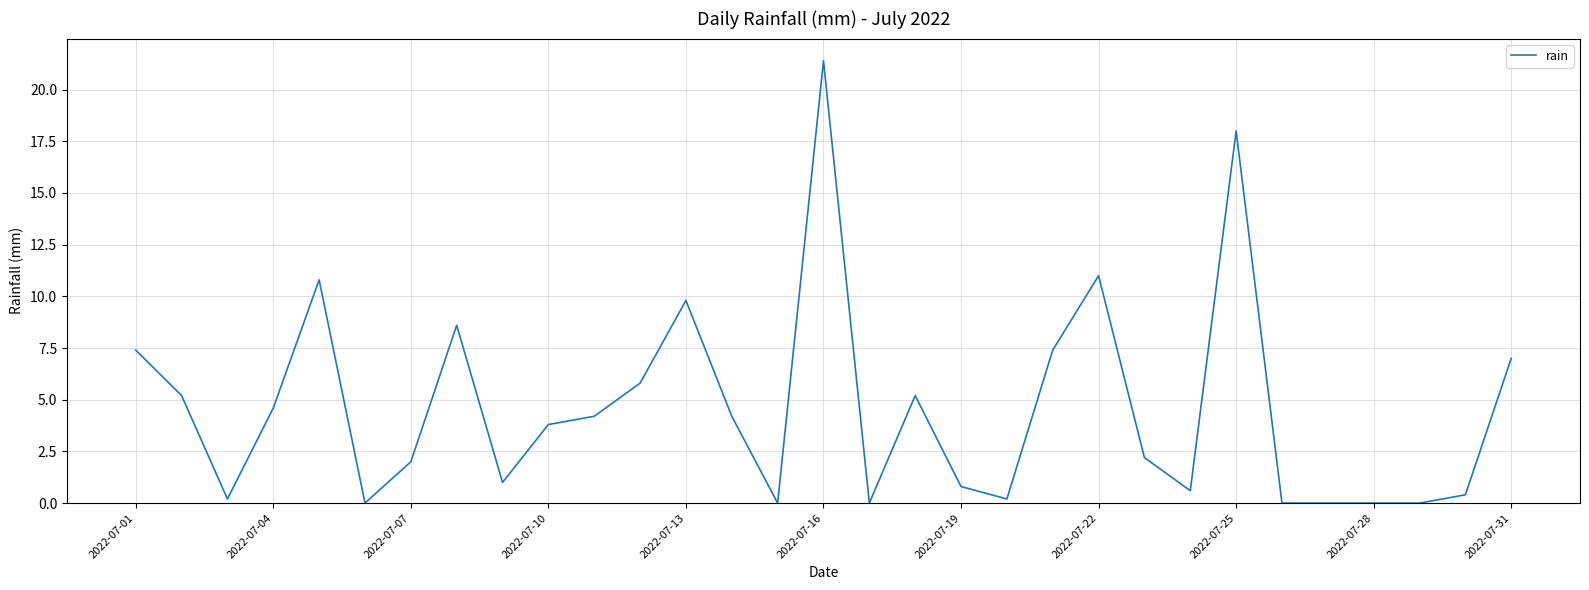

What is the difference between the maximum and minimum values?

21.4